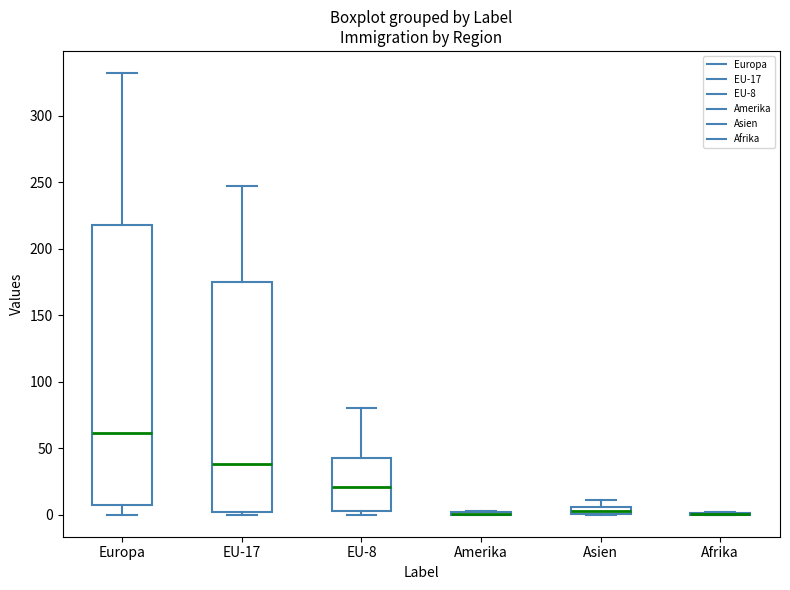

Which box is the tallest, from its lower edge to its upper edge?

Europa